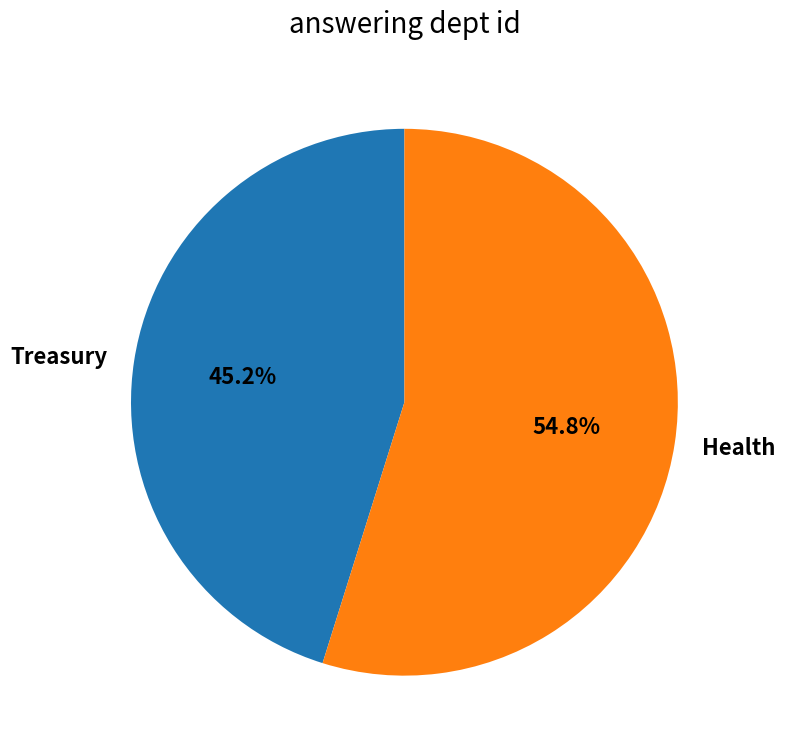

True or false: Health accounts for 55% of the total.

True